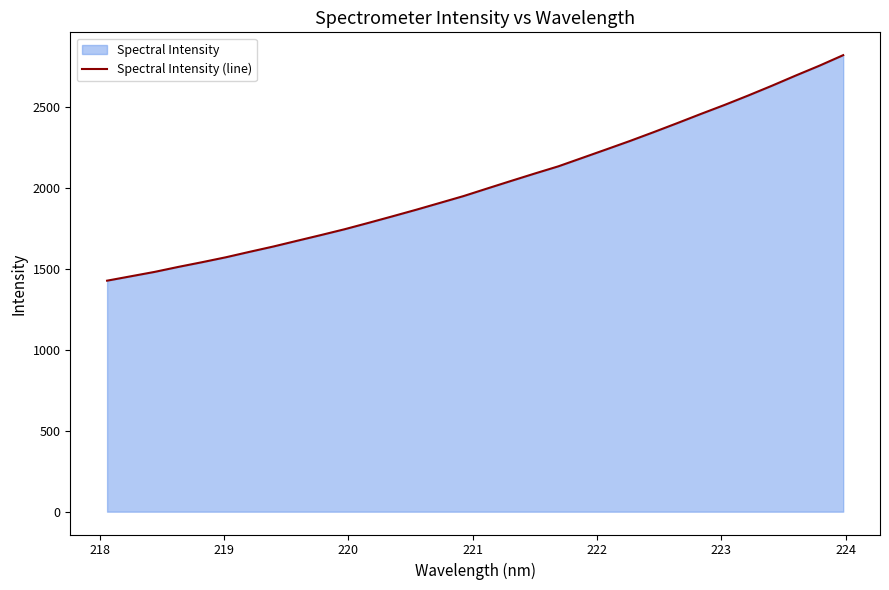

What is the difference between the maximum and minimum values?

1392.6